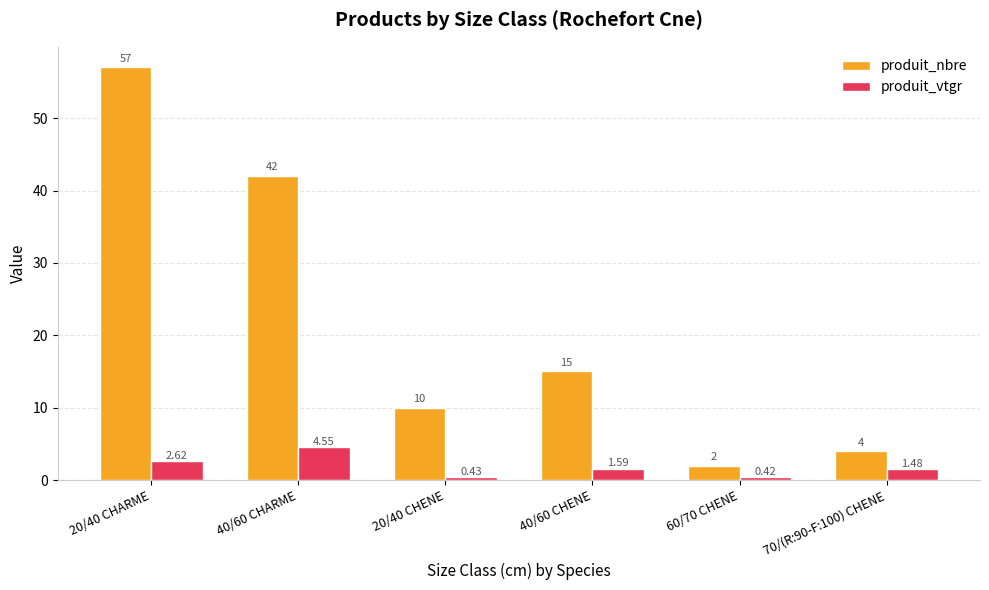

List the series in order of their peak value, lowest first.

produit_vtgr, produit_nbre